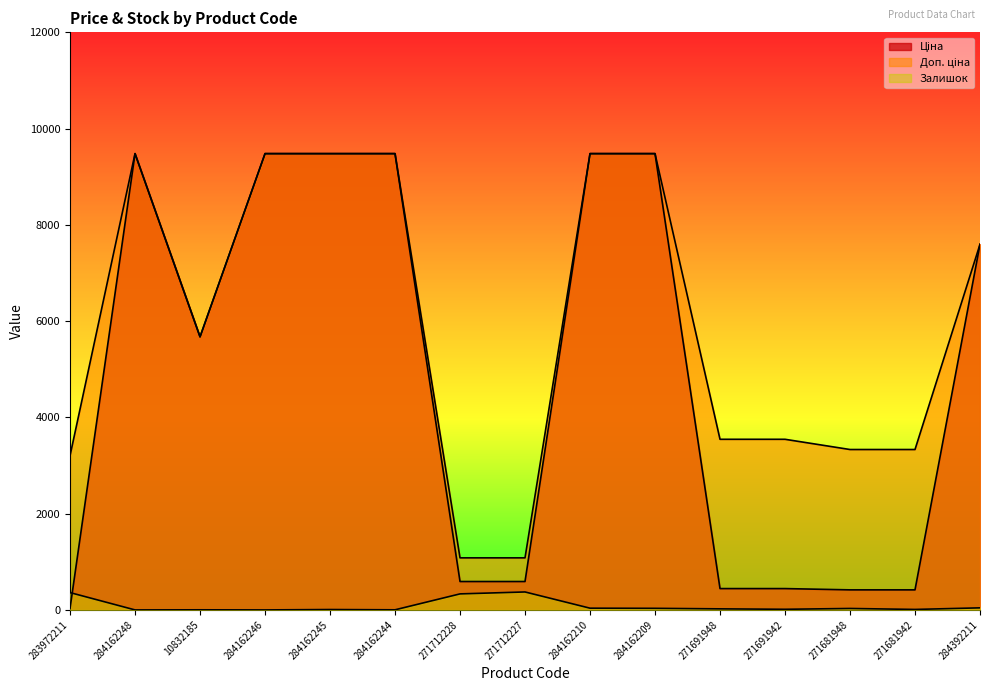

List the labels in order of Залишок value, smallest first.

284162248, 284162246, 10832185, 284162244, 284162245, 271681942, 271691942, 271691948, 271681948, 284162209, 284162210, 284392211, 271712228, 283972211, 271712227